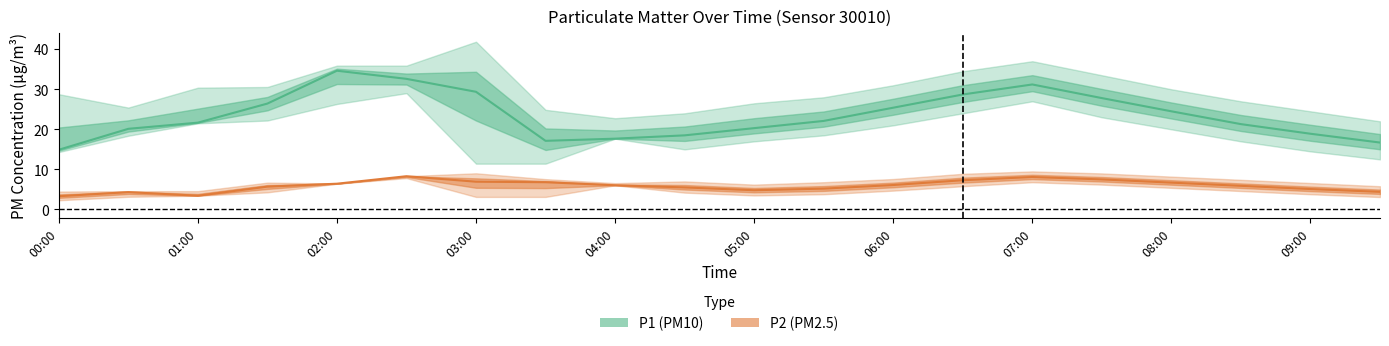

The P2_lower series shows 3.1 at 03:30. True or false?

True